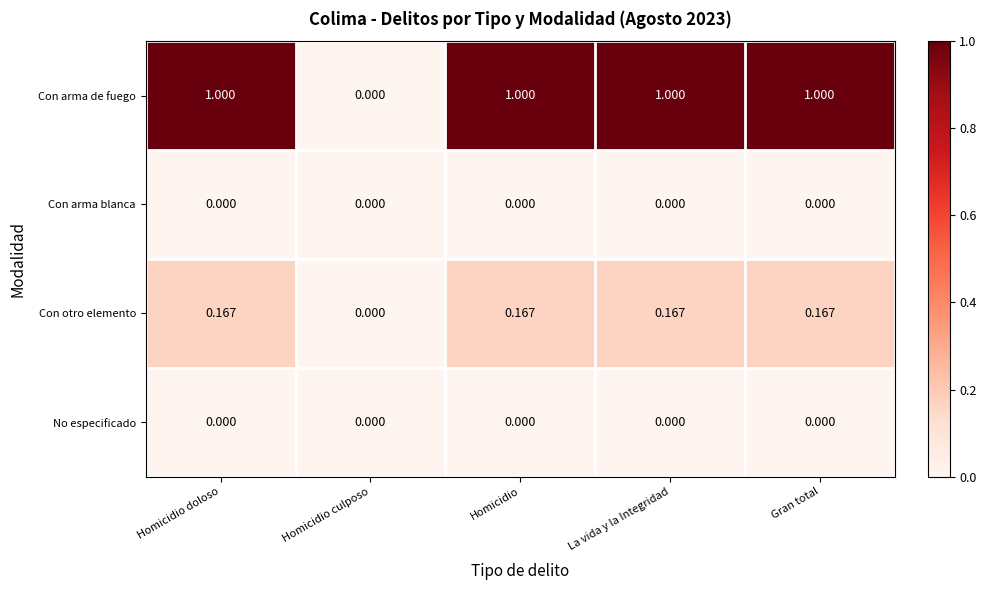

Which series has the widest spread of values?

Con arma de fuego